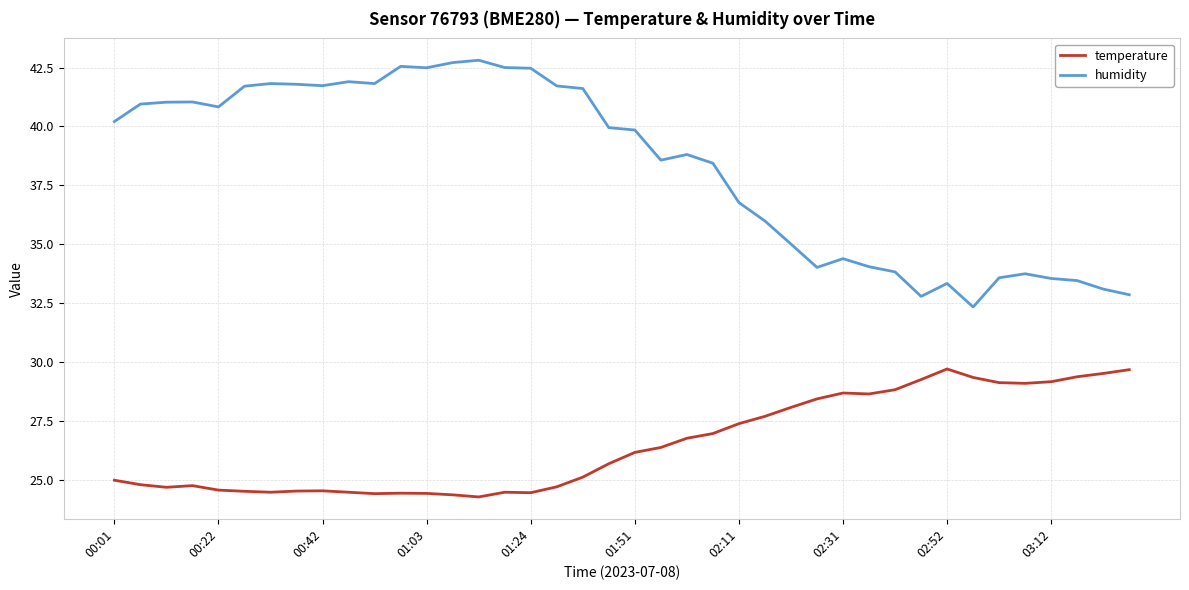

True or false: humidity and temperature intersect in this chart.

False